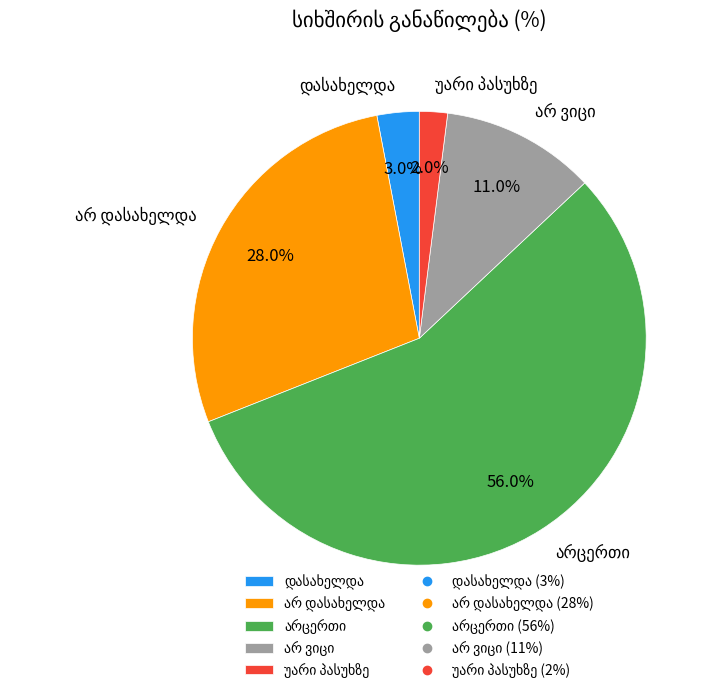

Does any single category account for the majority?

Yes